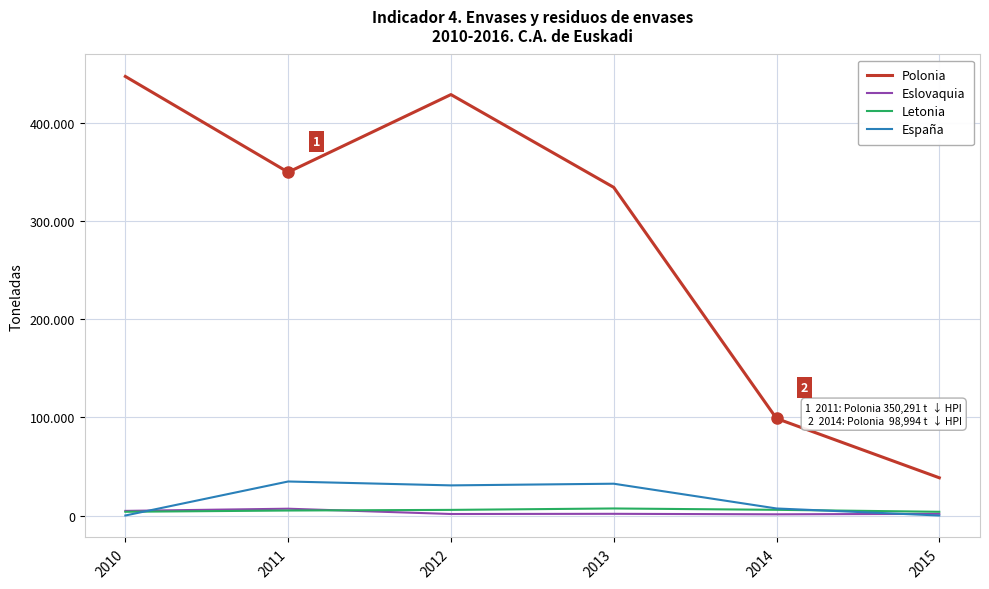

Does the chart have visible grid lines?

Yes